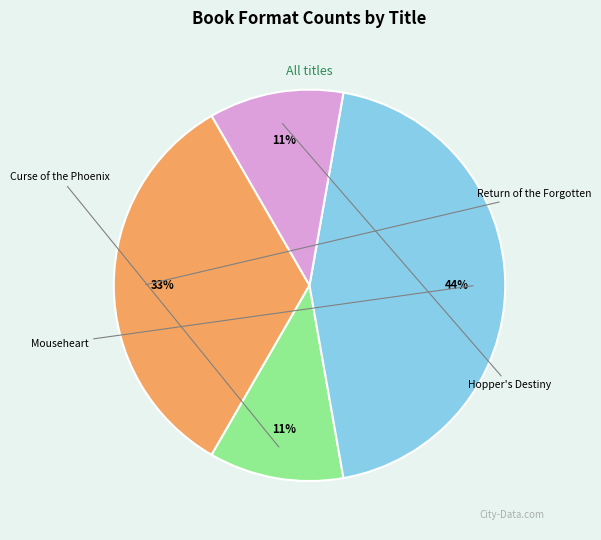

Does any single category account for the majority?

No